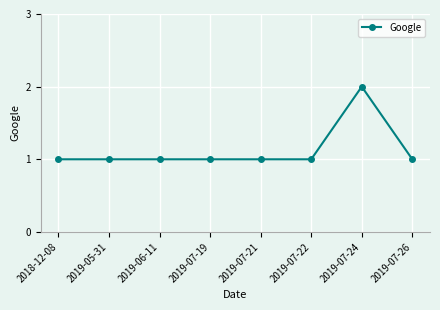

What is the change in value from 2019-07-22 to 2019-07-24?

+1